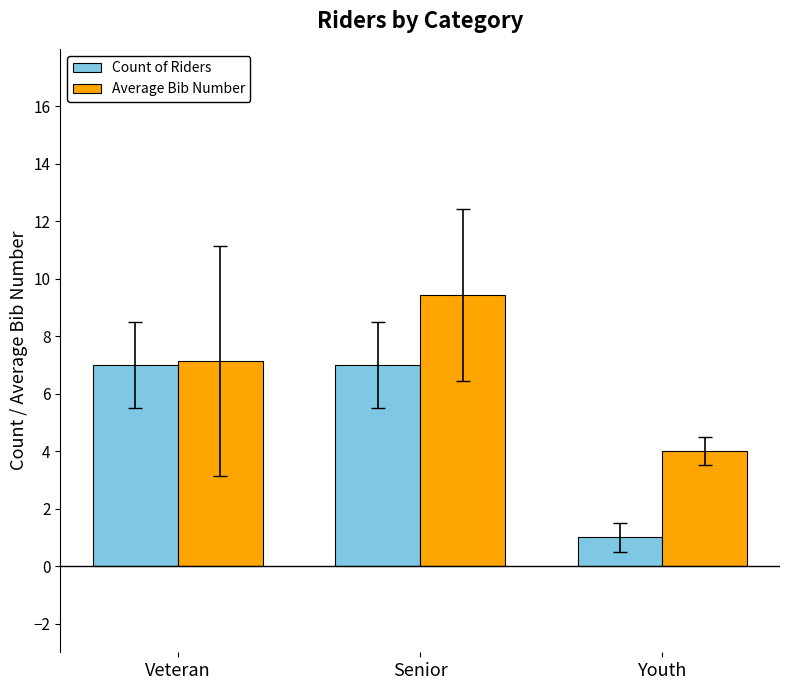

Reading right to left, list all the values displayed in this chart.

Count of Riders: Youth=1.0	Senior=7.0	Veteran=7.0
Average Bib Number: Youth=4.0	Senior=9.4	Veteran=7.1